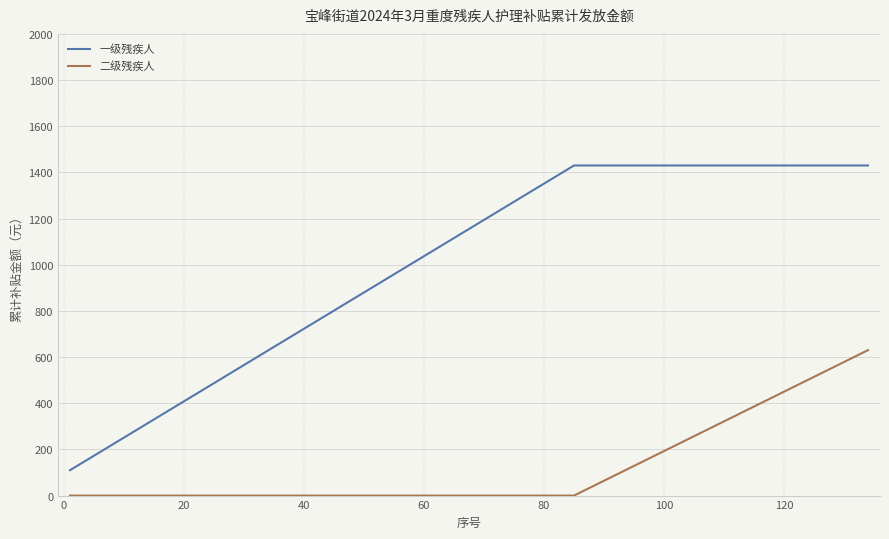

Rank the series by their maximum value, from lowest to highest.

二级残疾人, 一级残疾人